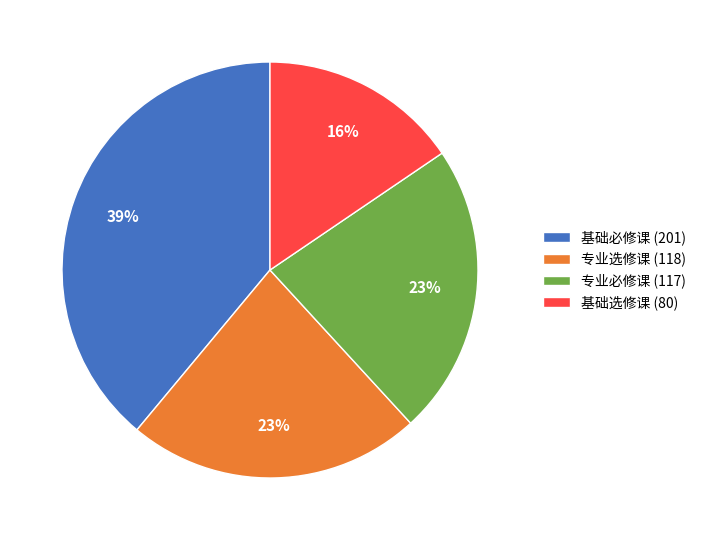

Is the sum of 专业选修课 (118) and 基础必修课 (201) greater than half?

Yes